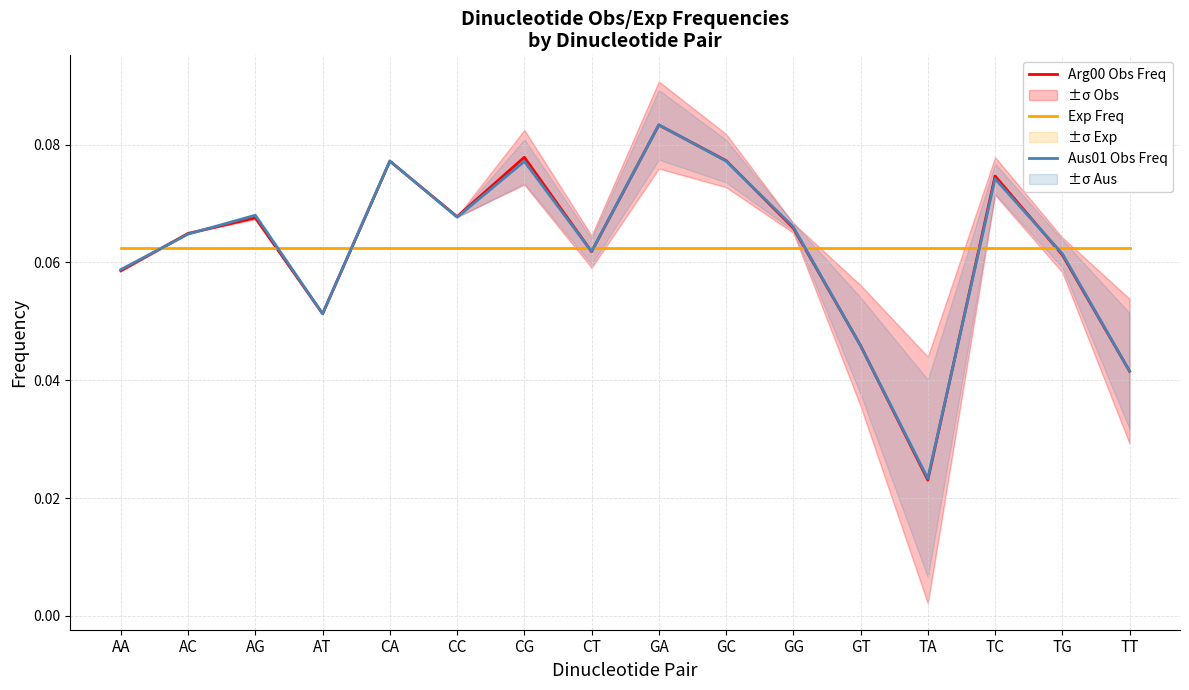

Reading left to right, list all the values displayed in this chart.

Arg00 Obs Freq: AA=0.1	AC=0.1	AG=0.1	AT=0.1	CA=0.1	CC=0.1	CG=0.1	CT=0.1	GA=0.1	GC=0.1	GG=0.1	GT=0.0	TA=0.0	TC=0.1	TG=0.1	TT=0.0
Exp Freq: AA=0.1	AC=0.1	AG=0.1	AT=0.1	CA=0.1	CC=0.1	CG=0.1	CT=0.1	GA=0.1	GC=0.1	GG=0.1	GT=0.1	TA=0.1	TC=0.1	TG=0.1	TT=0.1
Aus01 Obs Freq: AA=0.1	AC=0.1	AG=0.1	AT=0.1	CA=0.1	CC=0.1	CG=0.1	CT=0.1	GA=0.1	GC=0.1	GG=0.1	GT=0.0	TA=0.0	TC=0.1	TG=0.1	TT=0.0